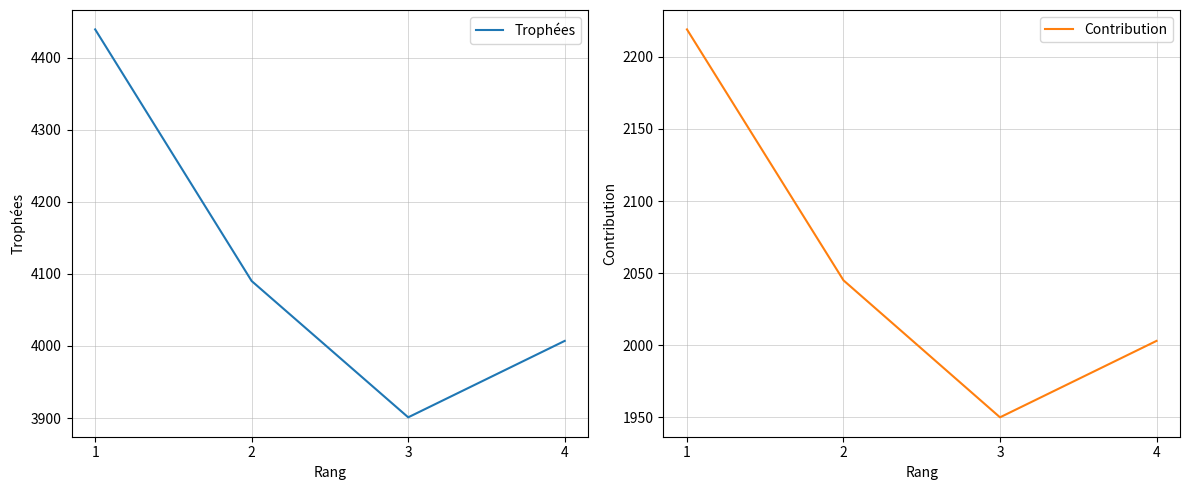

Rank the series by their maximum value, from highest to lowest.

Trophées, Contribution